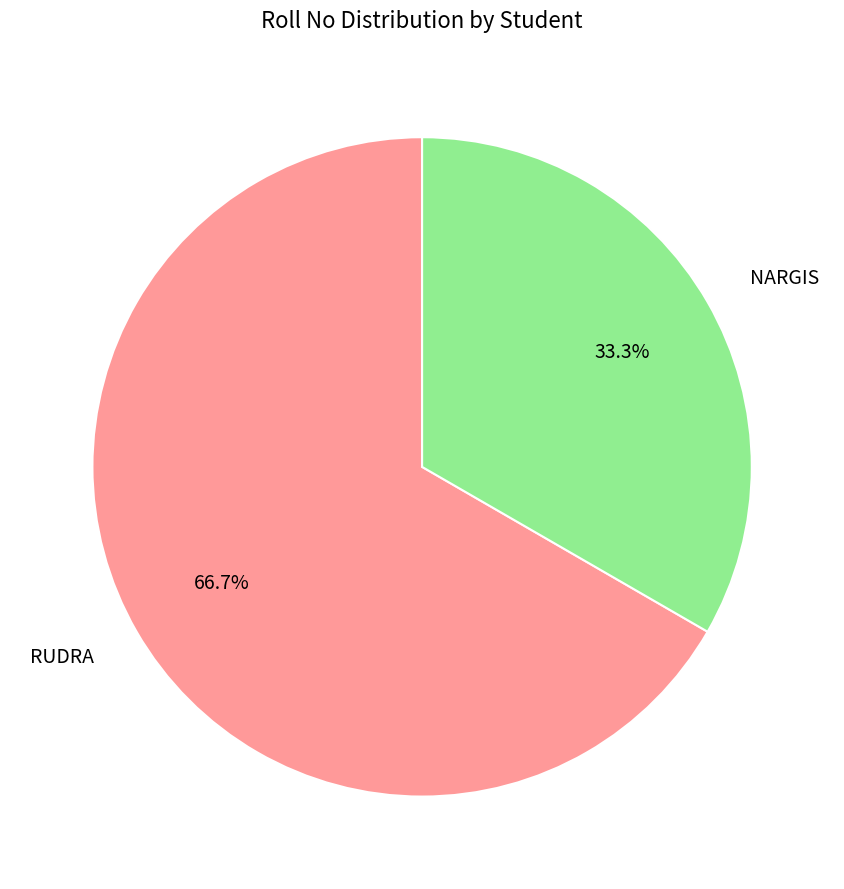

Which category has the biggest portion of the pie?

RUDRA